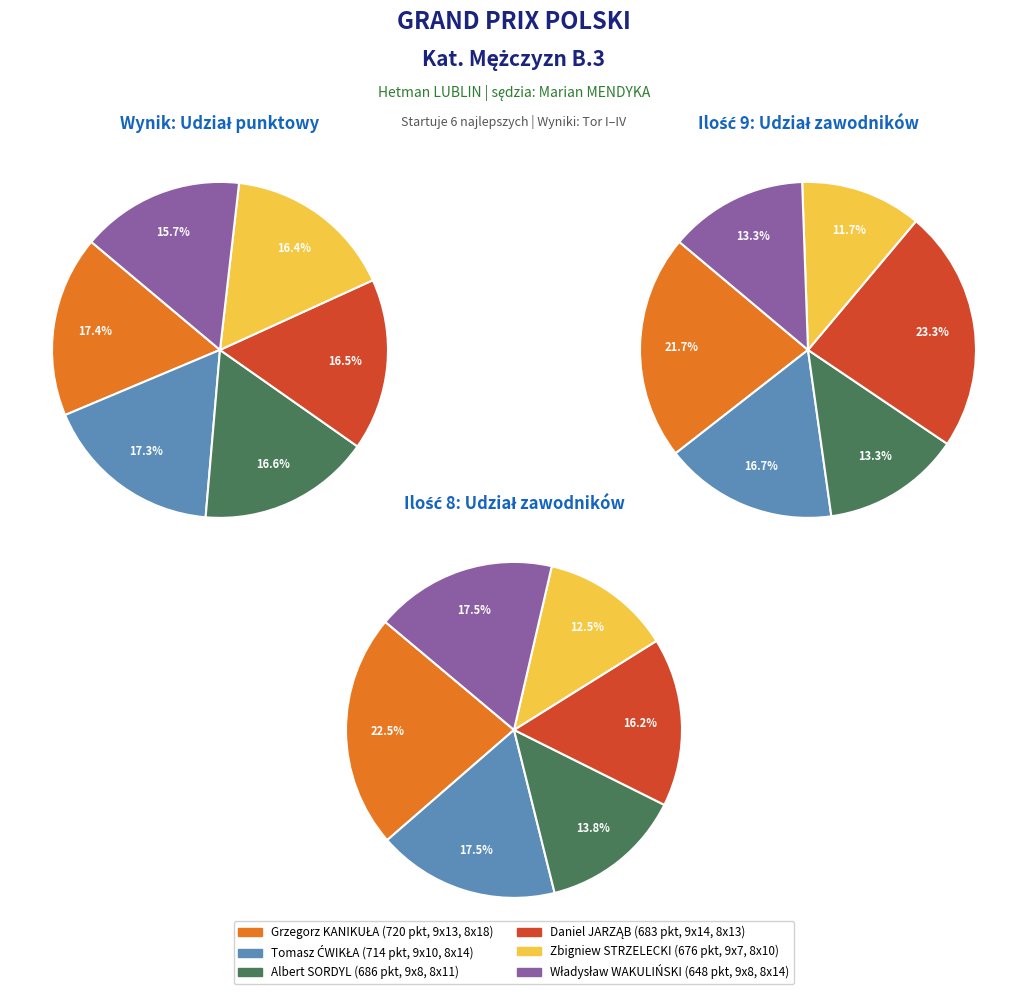

To the nearest percent, what is the difference between the largest and smallest slice percentages?

12%